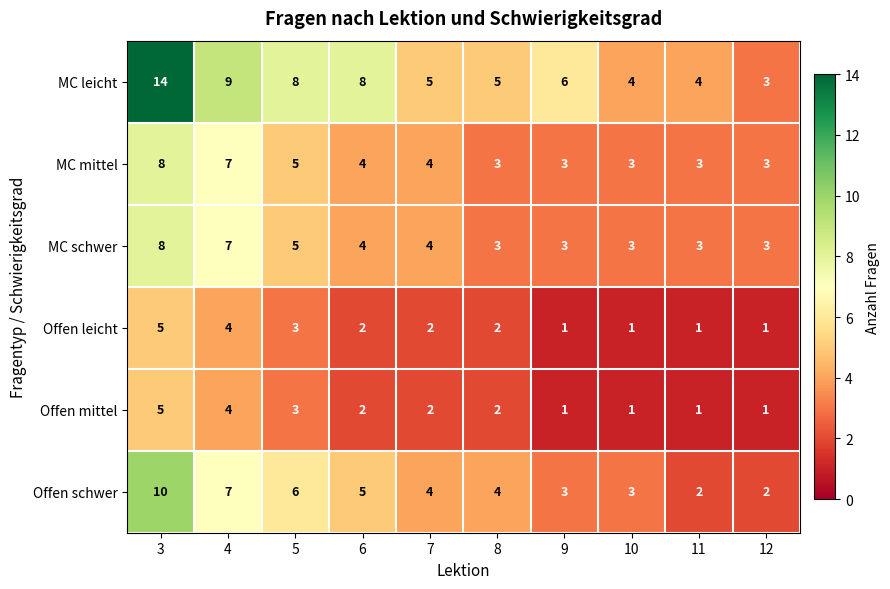

At which category is the sum across all series the highest?

3